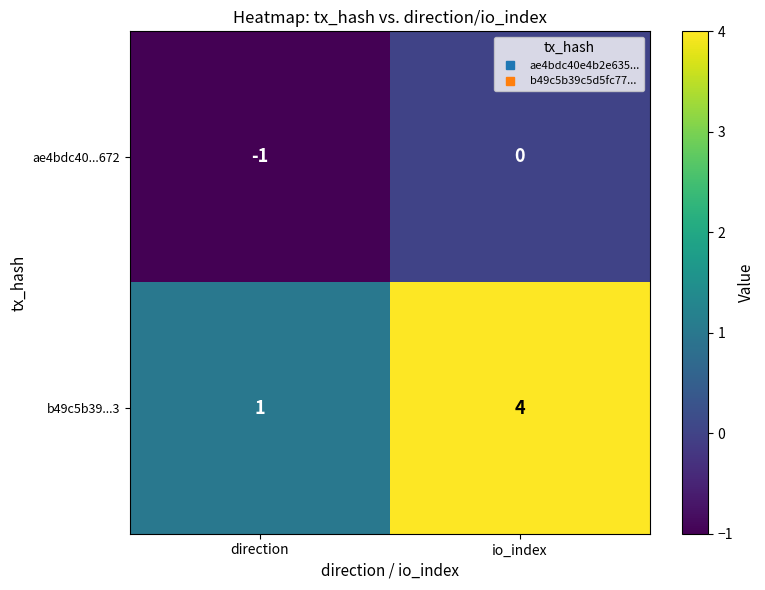

Which series has the largest total across all categories?

b49c5b39...3